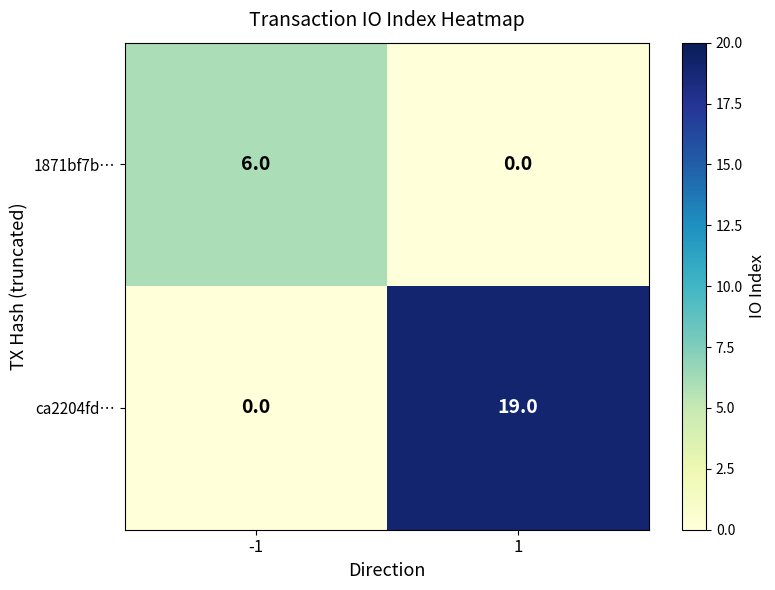

Between -1 and 1, which series saw the biggest shift?

ca2204fd…